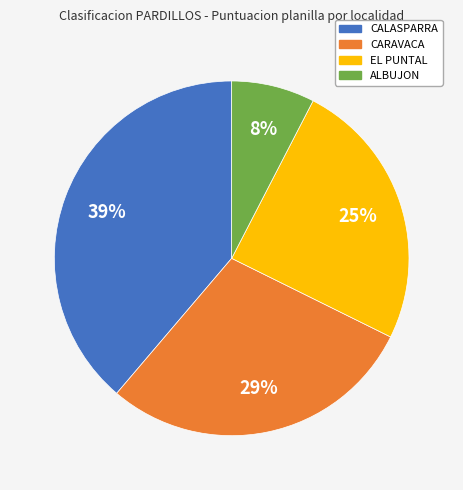

Combined, do CARAVACA and CALASPARRA account for over 50%?

Yes